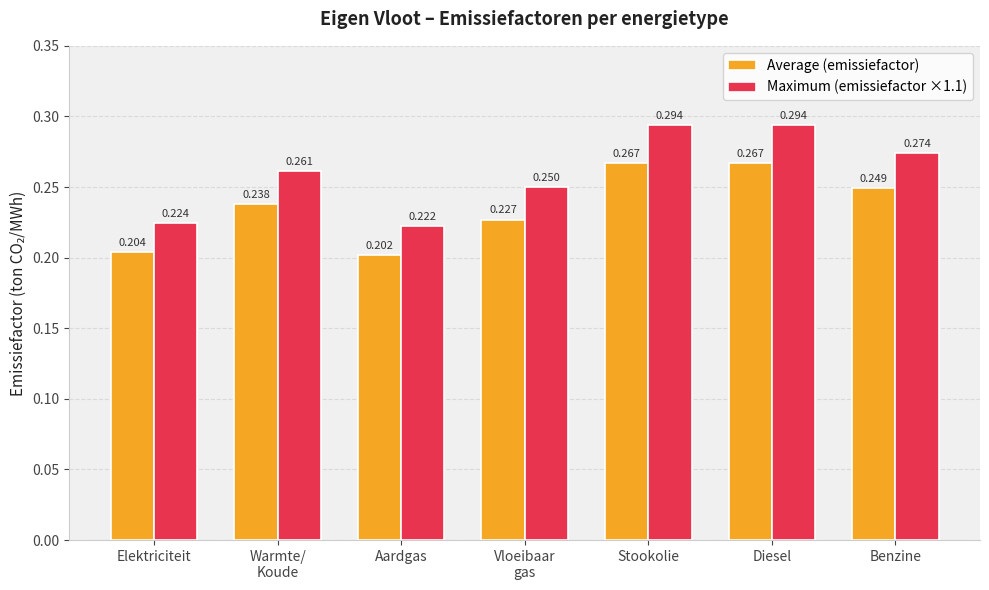

Where is Maximum (emissiefactor ×1.1) nearest to the value 0?

Aardgas